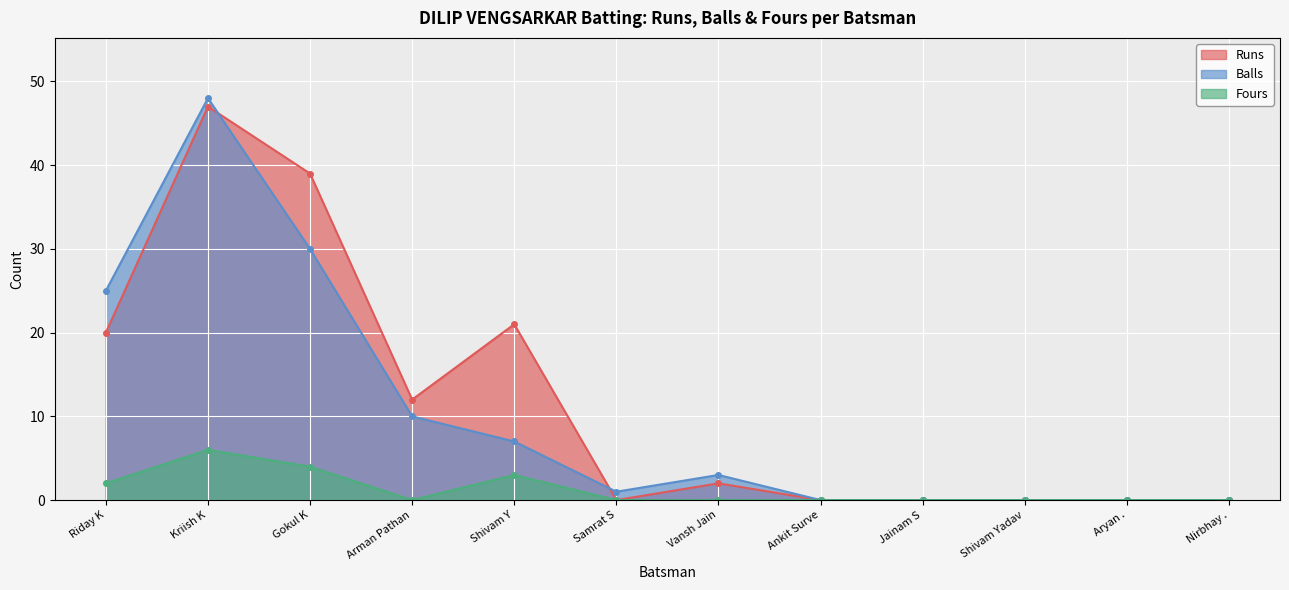

How many values in Runs are above zero?

6